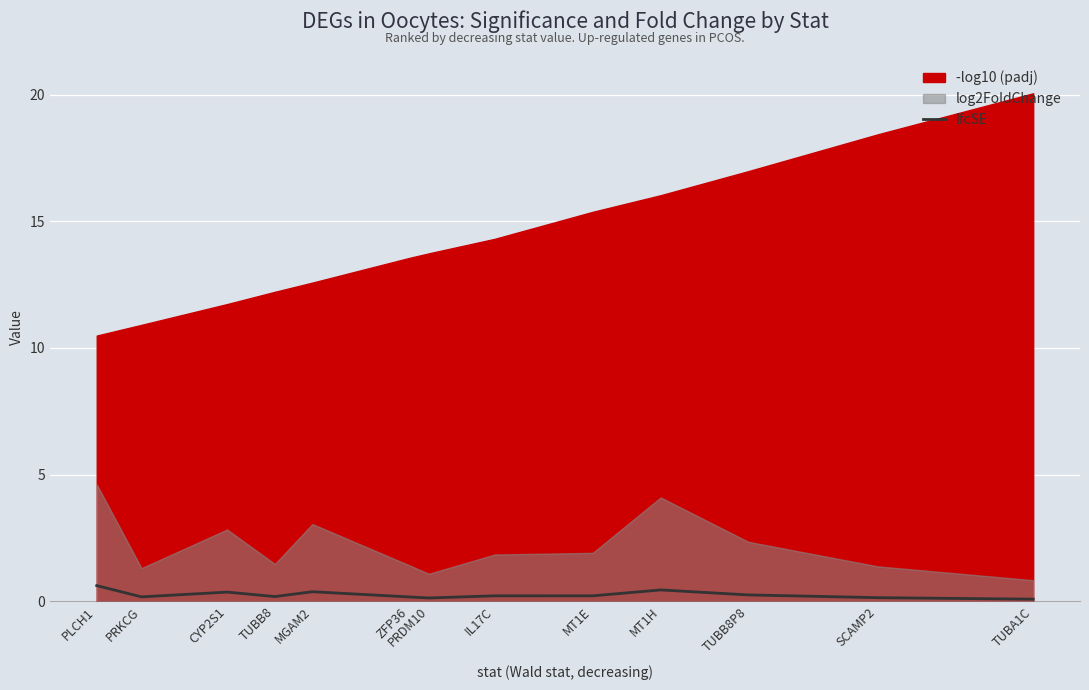

What is the minimum value shown in the chart?

0.1